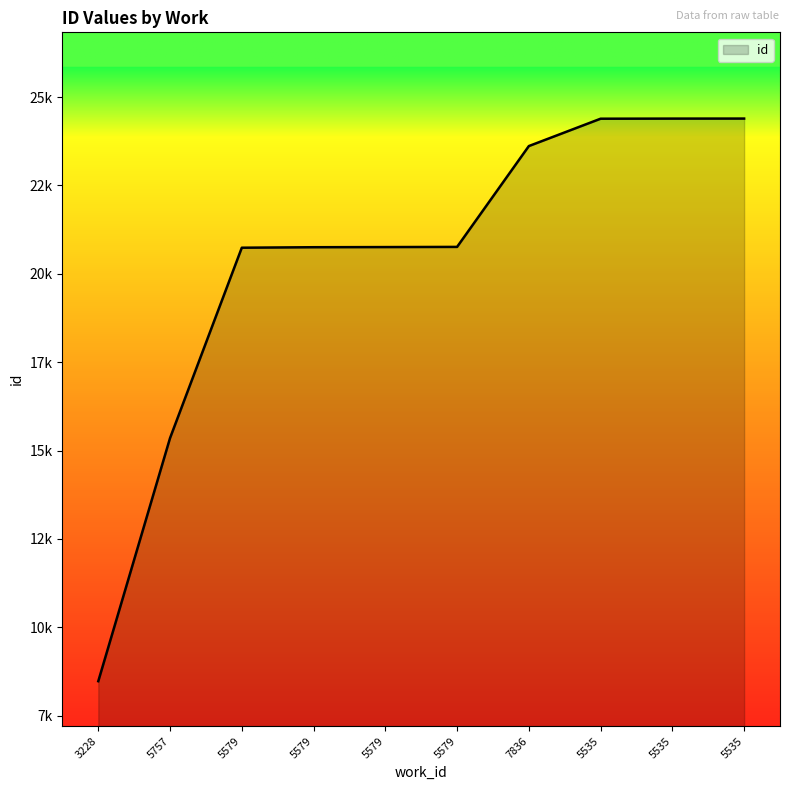

Does the chart display data point markers on the line(s)?

No